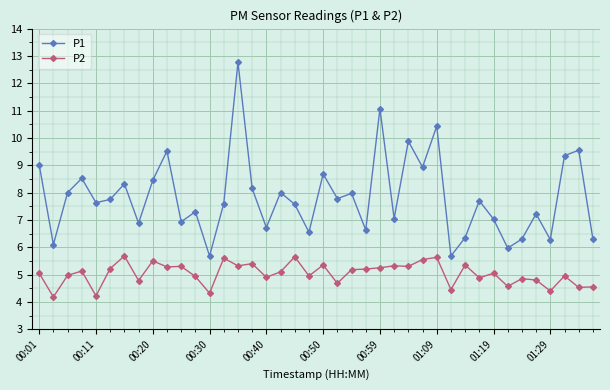

What is the value of the P1 point at the 33rd from the left?

7.0